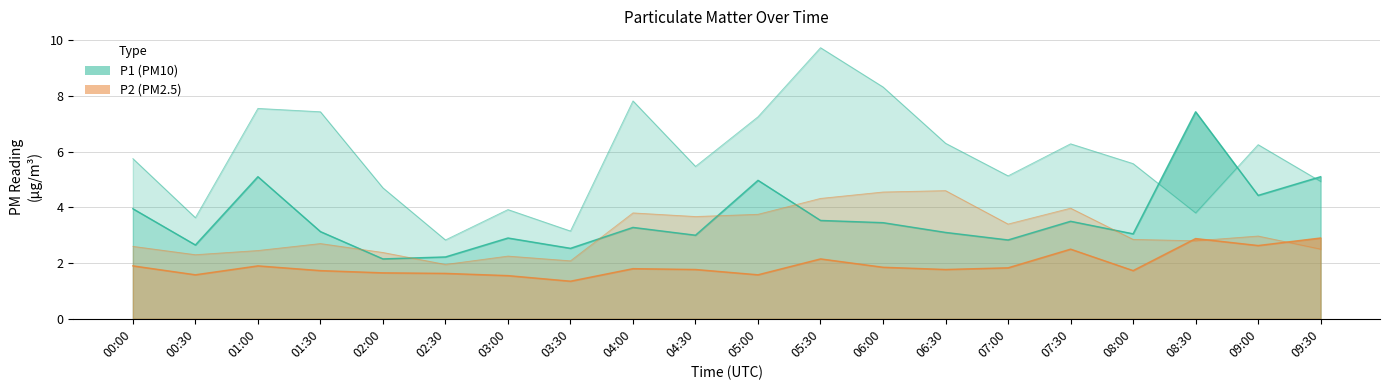

The value of P1_upper at 09:30 is 2.2. True or false?

False